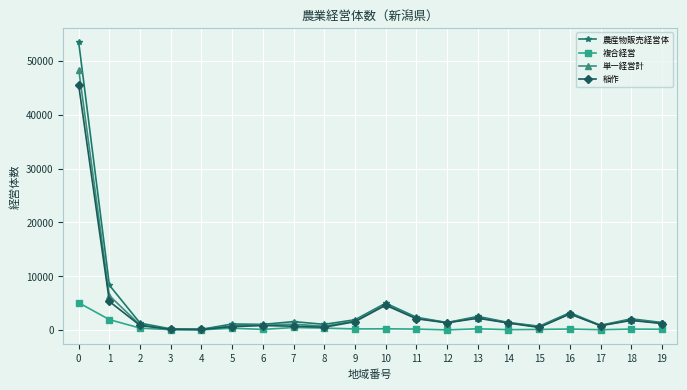

What is the greatest value displayed?

53474